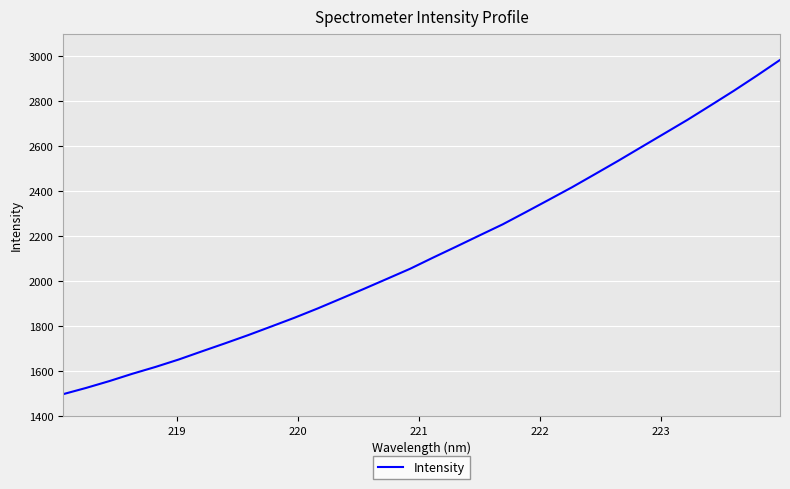

What is the greatest value displayed?

2982.5